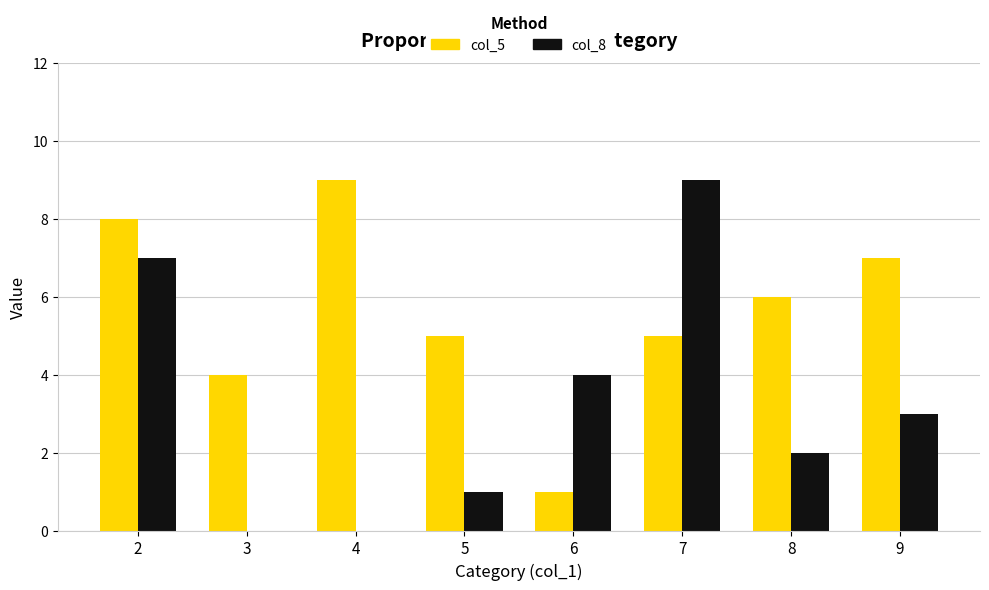

Is the value of col_5 at 2 greater than the value of col_8 at 3?

Yes